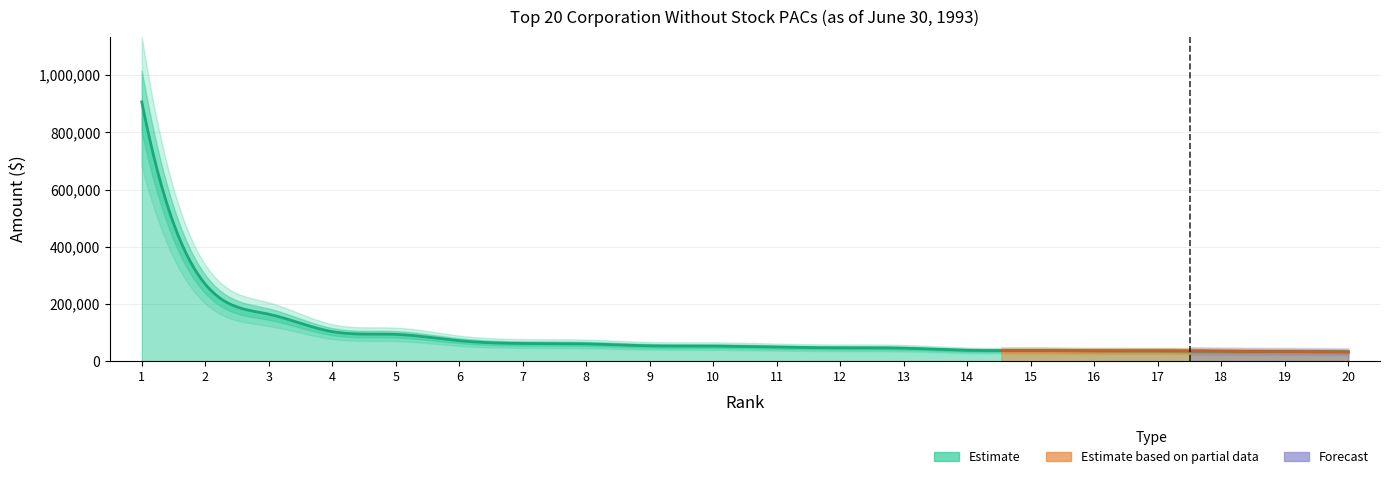

How many data points are less than 52673?

10